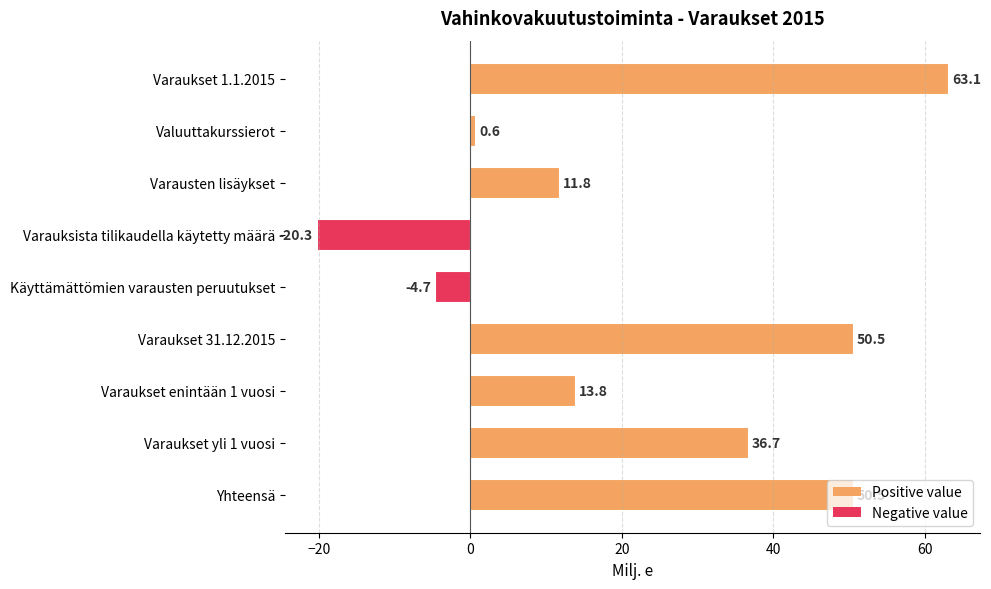

How many bars are there in total?

9